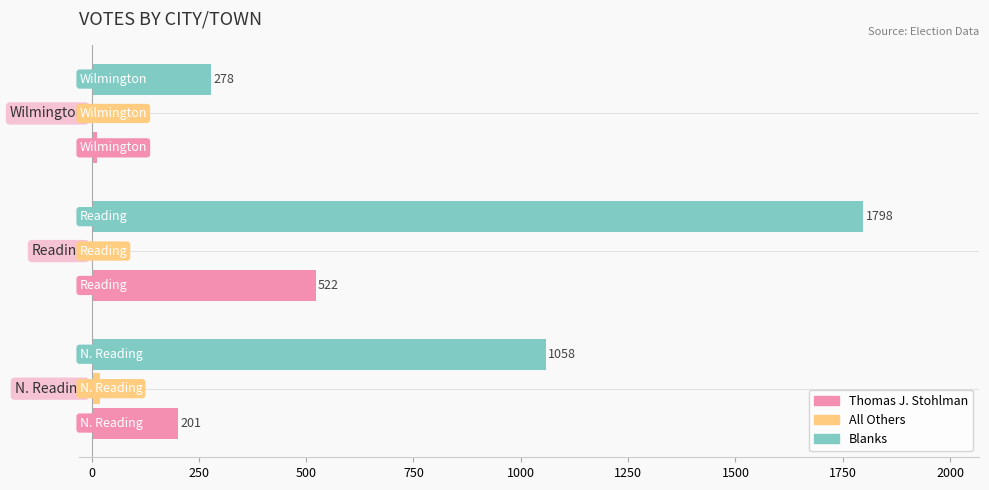

What is the highest value of the Blanks series?

1798